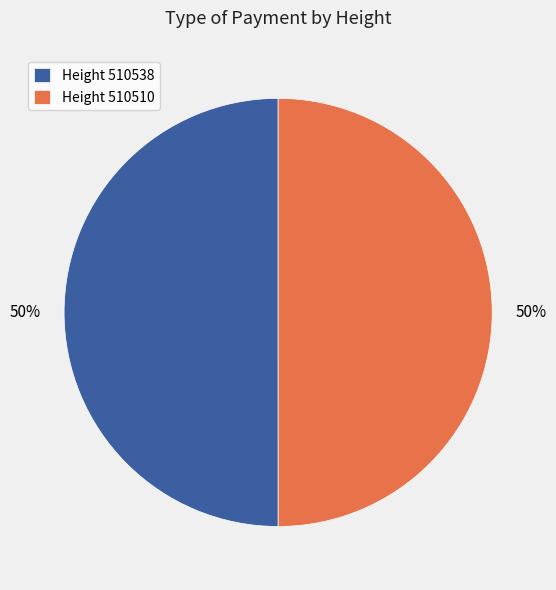

Count the number of slices in the pie.

2